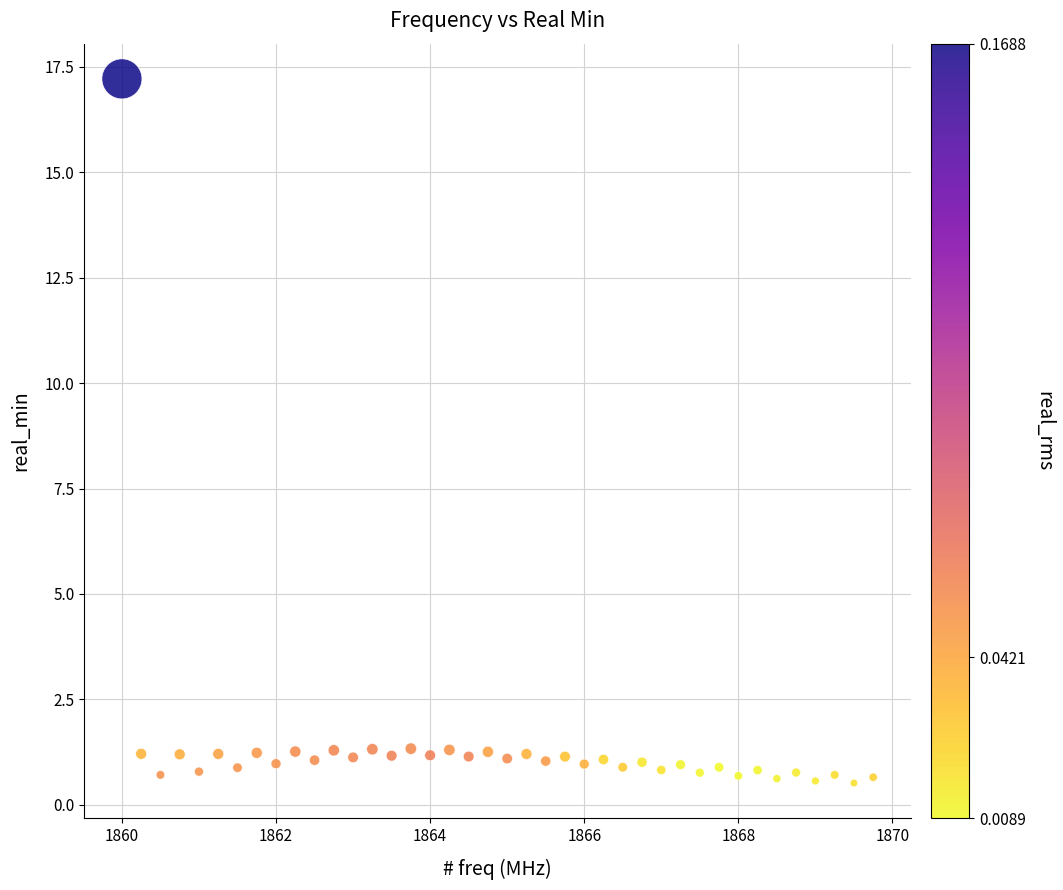

What is the range of Y values (max minus min)?

16.7